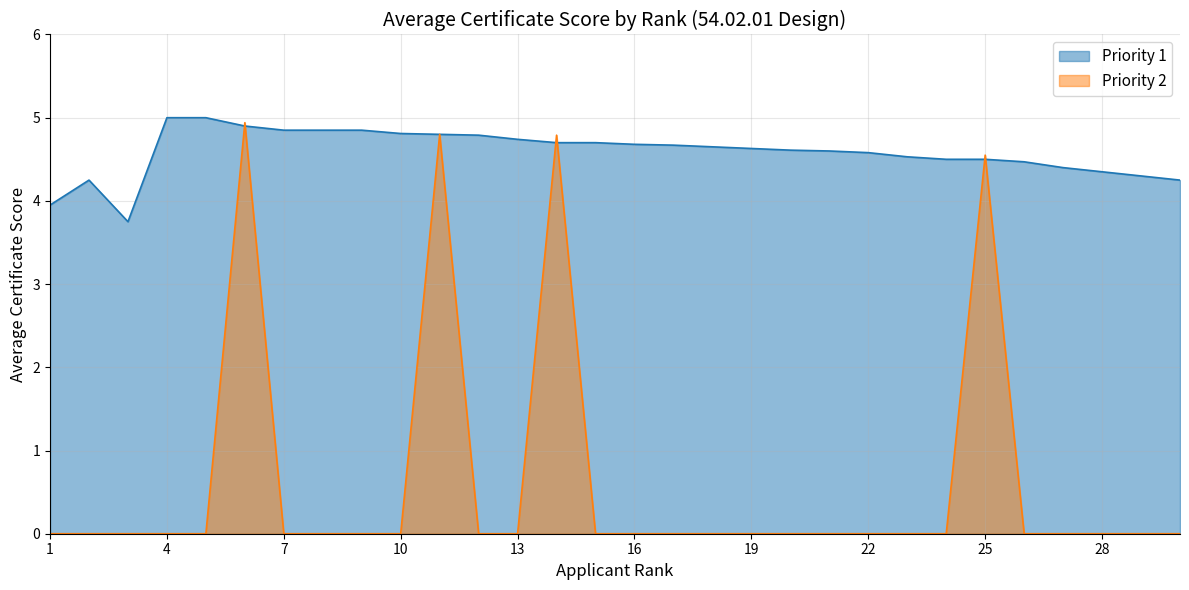

At how many categories does at least one series exceed 0?

30